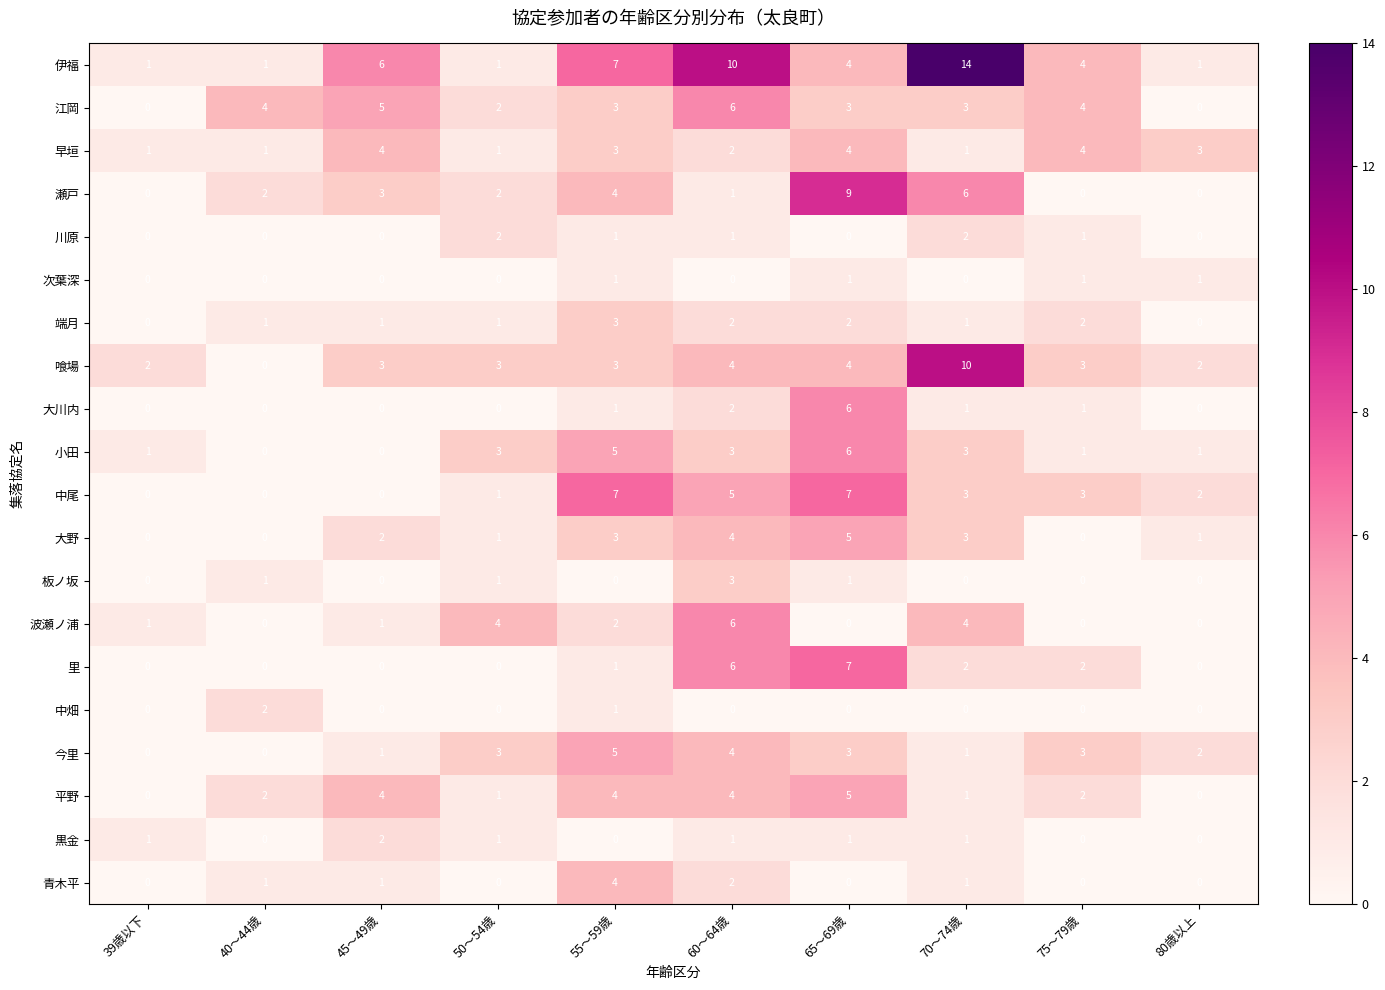

What is the maximum value shown in the chart?

14